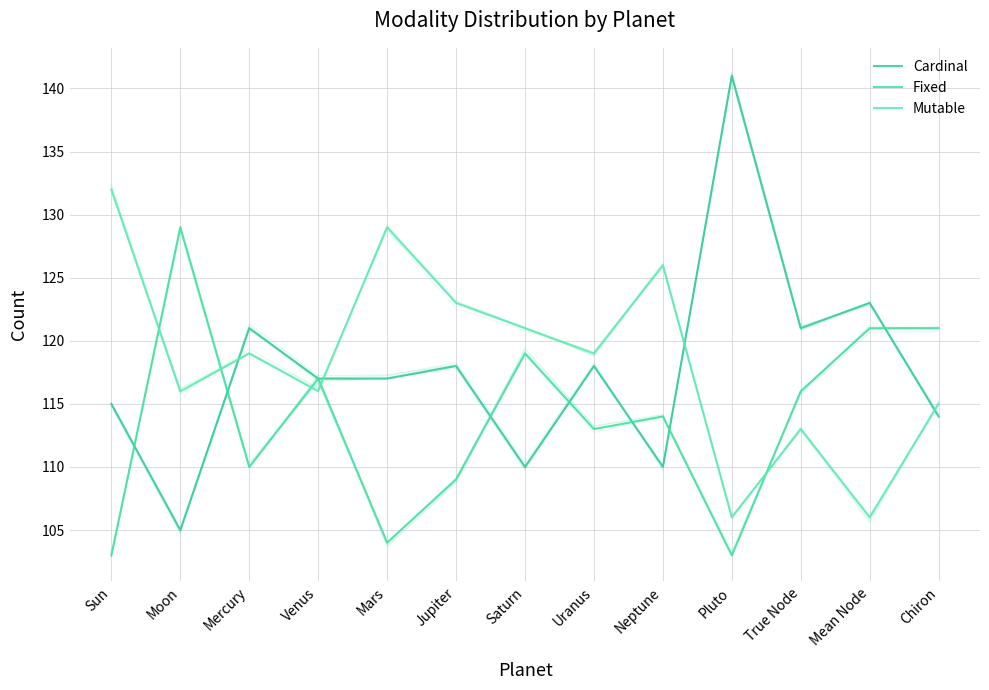

What is the lowest value of the Fixed series?

103